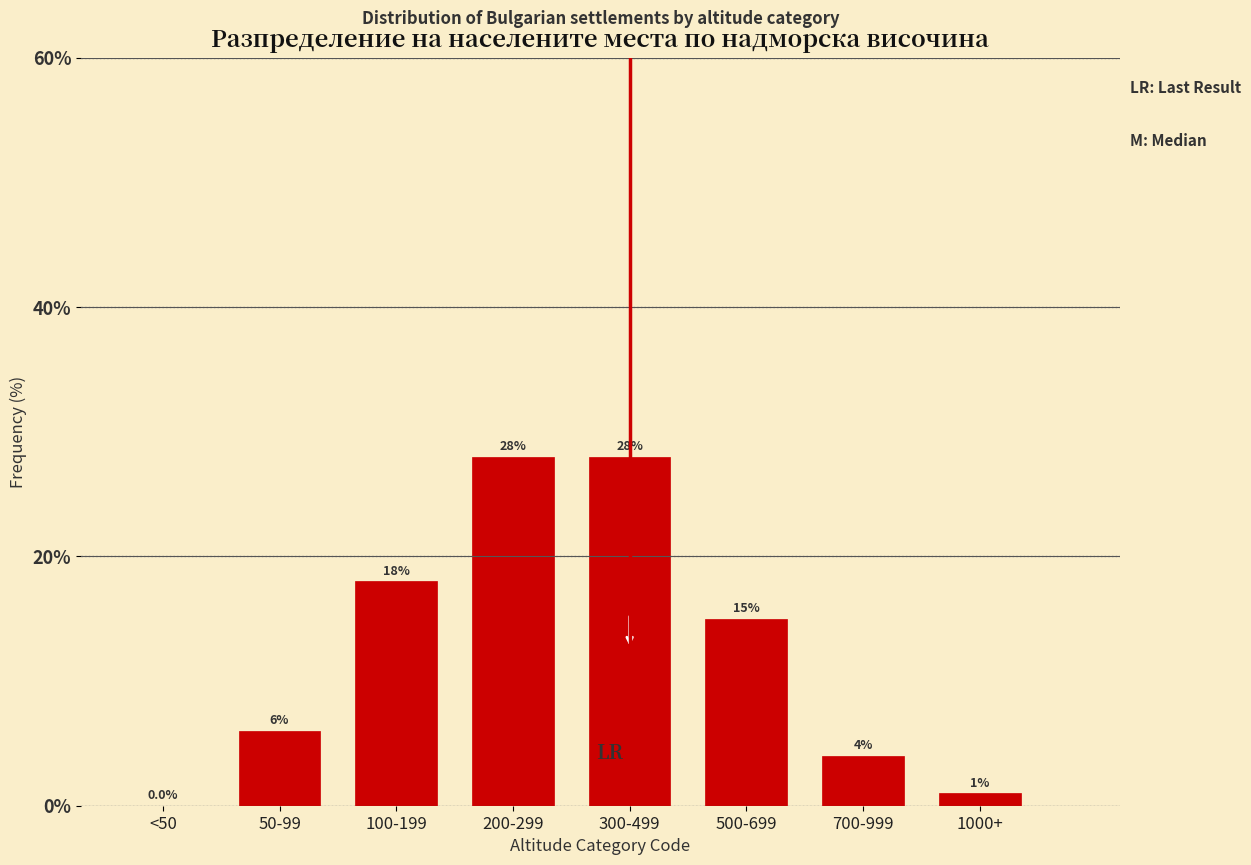

Reading left to right, what are all the values shown in this chart?

<50=0.0	50-99=6.0	100-199=18.0	200-299=28.0	300-499=28.0	500-699=15.0	700-999=4.0	1000+=1.0